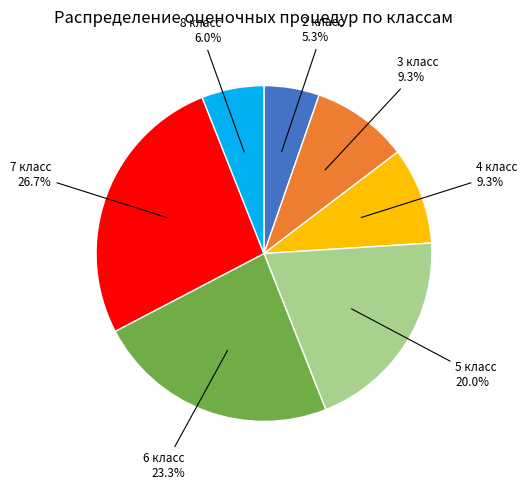

Does any single category account for the majority?

No